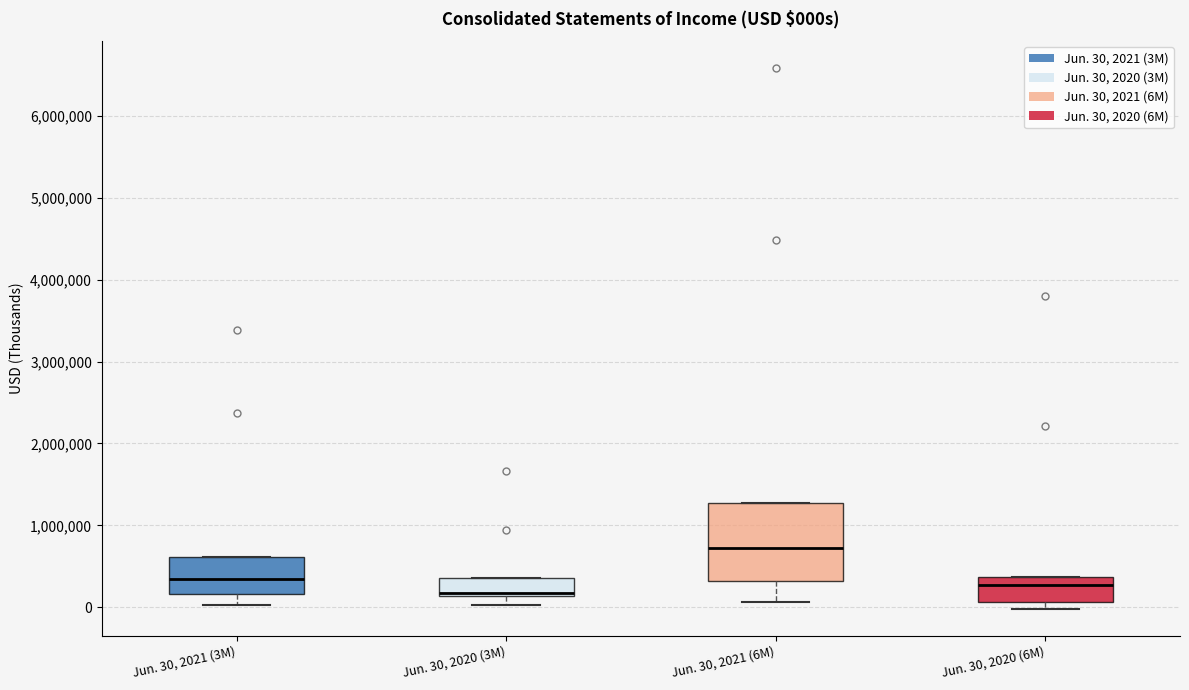

Where is the lower edge of the box for Jun. 30, 2020 (3M) on the y-axis? The values are not printed on the chart, so give them approximately, as read against the axis.

100000